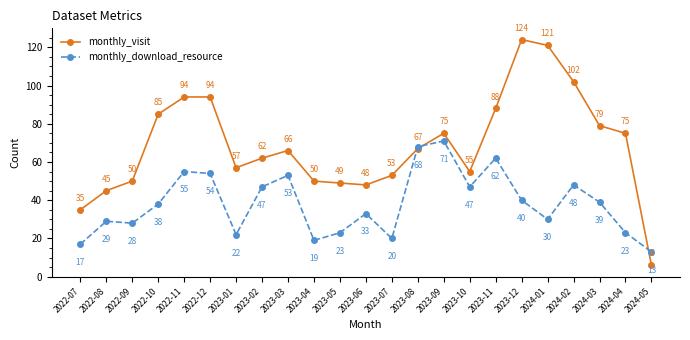

What value does the monthly_download_resource series have at 2023-02?

47